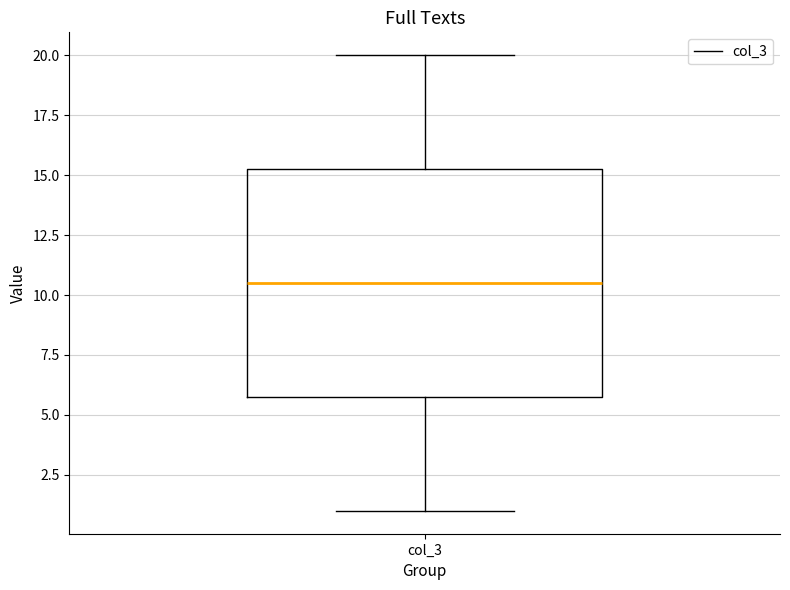

Transcribe this box plot: give where the median line is, the range the box spans, and where the two whiskers end, as read against the y-axis. The values are not printed on the chart, so give them approximately, as read against the axis.

median 10.5, box 6.0 to 15.5, whiskers 1.0 to 20.0